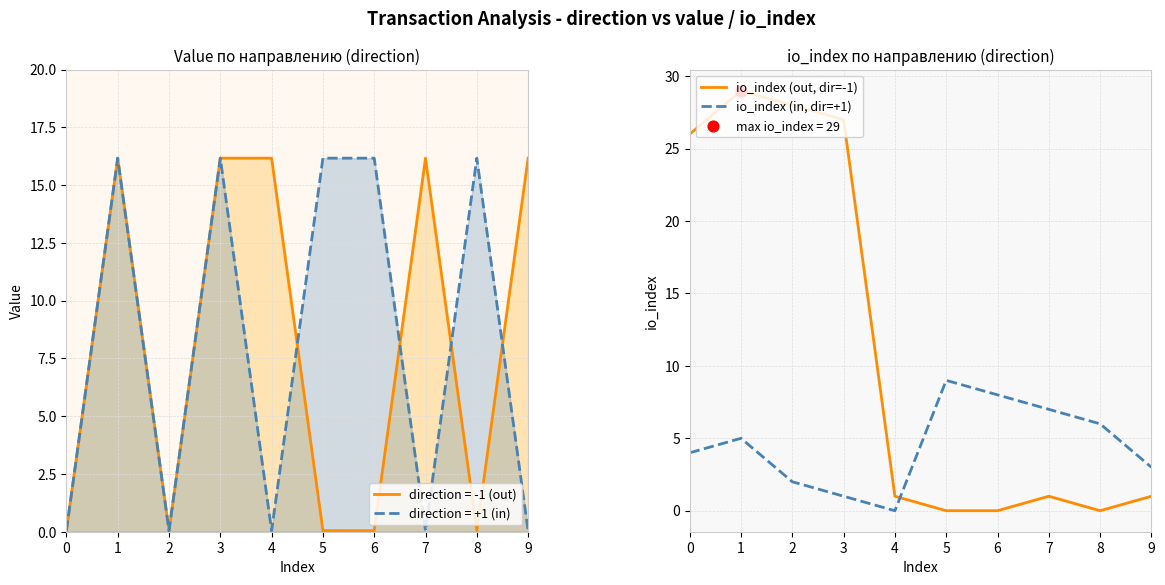

Which series ends up on top after the final intersection of io_index (out, dir=-1) and io_index (in, dir=+1)?

io_index (in, dir=+1)